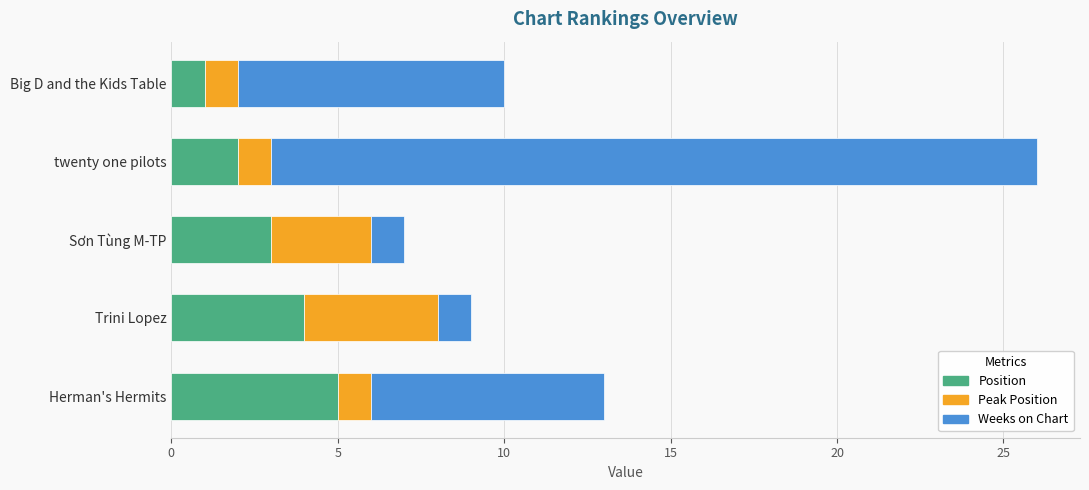

What is the difference between the maximum and minimum values in the Position series?

4